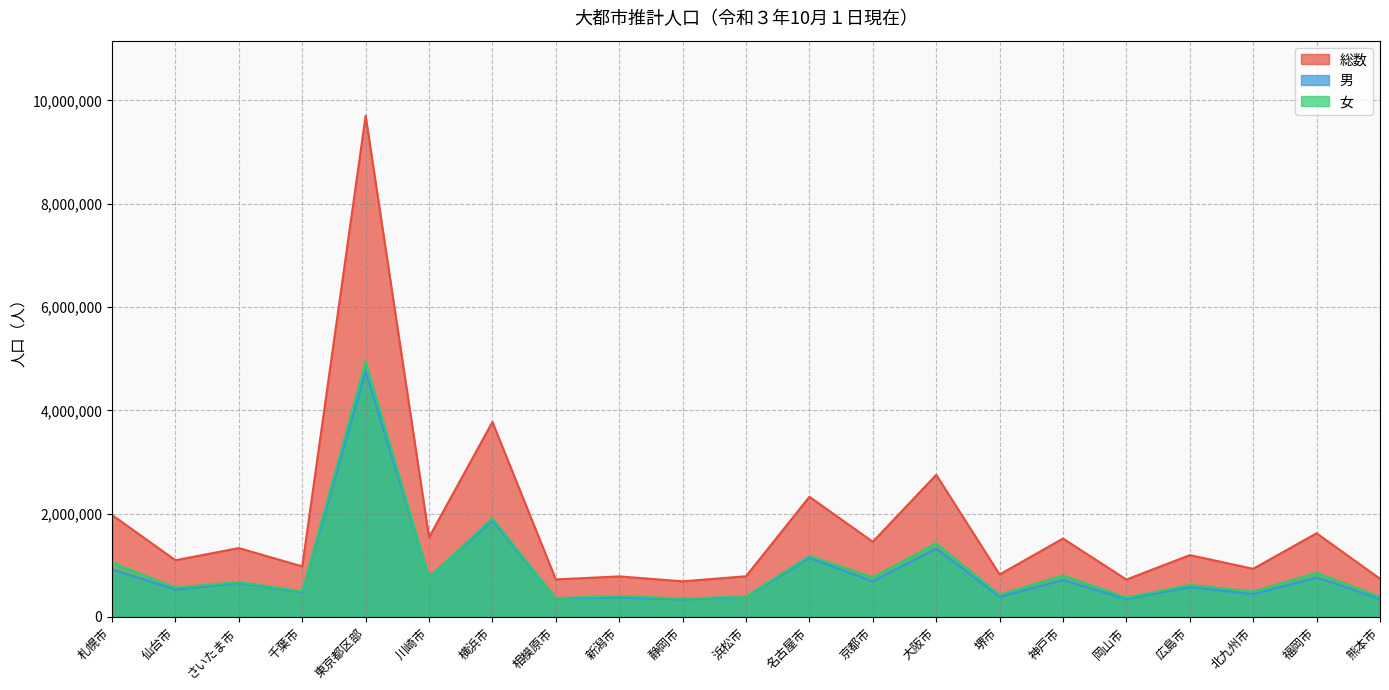

Where is the first local minimum for 女?

仙台市